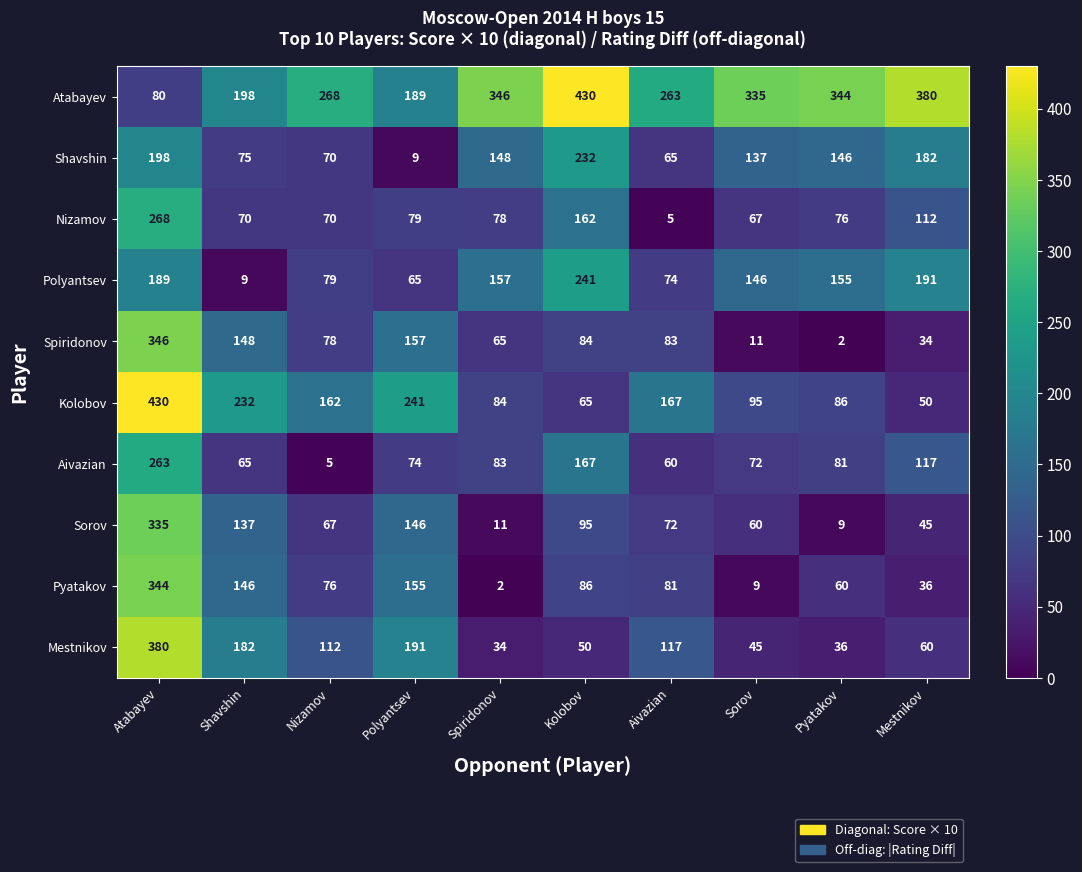

How many data points does each series have?

10